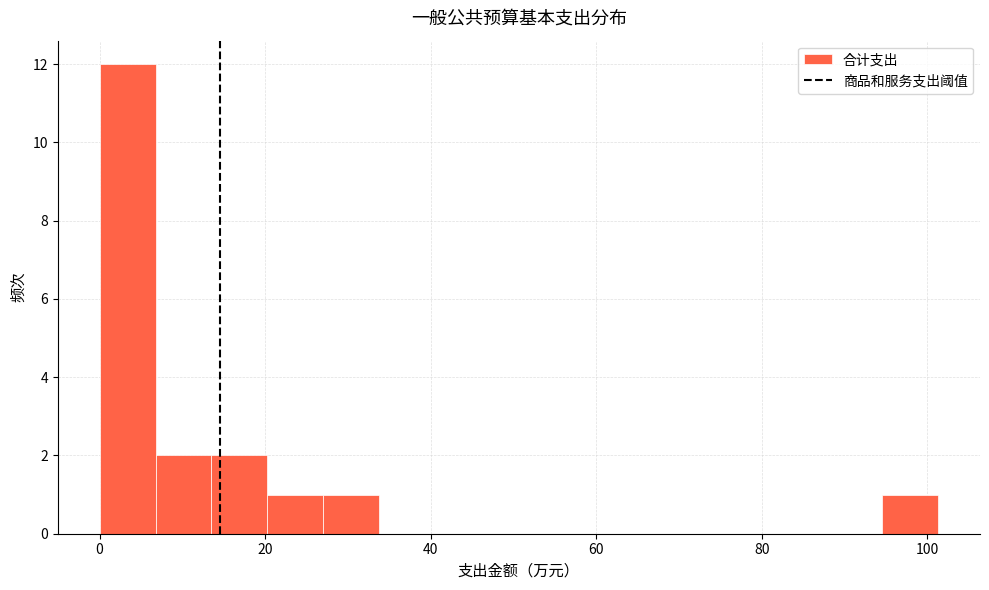

Around what value on the x-axis is the tallest bar? Give the approximate position of its centre, as read against the axis.

4